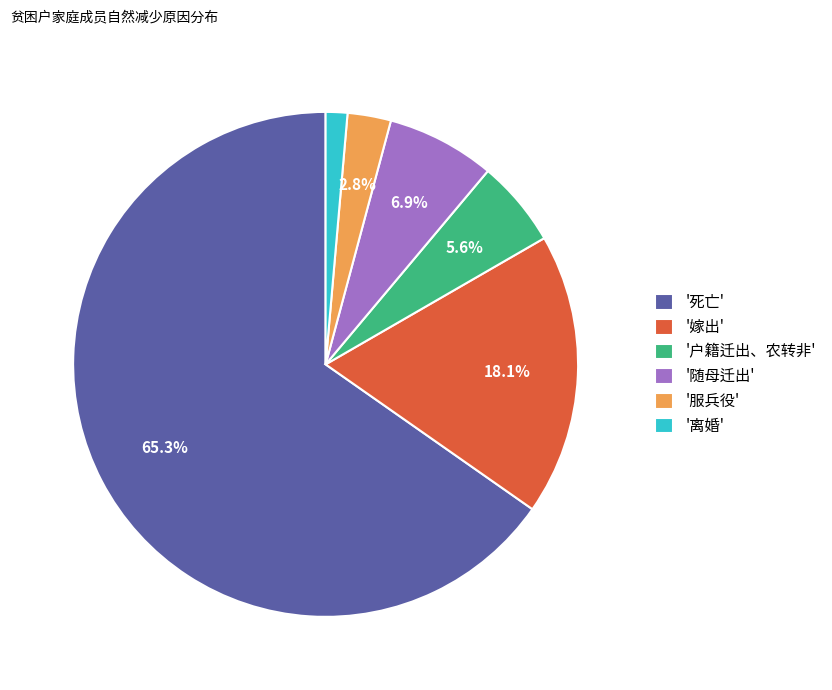

Which has a higher value, '服兵役' or '随母迁出'?

'随母迁出'